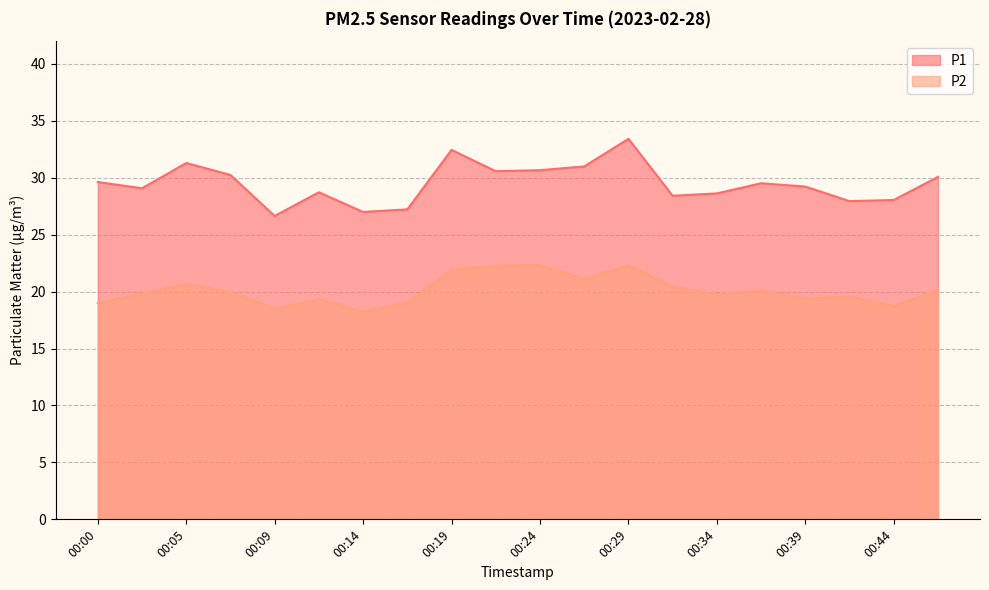

Reading right to left, what are all the values shown in this chart?

P1: 30.1	28.1	27.9	29.2	29.5	28.6	28.4	33.4	31.0	30.7	30.6	32.5	27.2	27.0	28.7	26.6	30.2	31.3	29.1	29.6
P2: 20.2	18.7	19.6	19.4	20.1	19.8	20.4	22.3	21.1	22.3	22.3	21.9	19.0	18.2	19.3	18.5	20.0	20.7	19.9	19.0